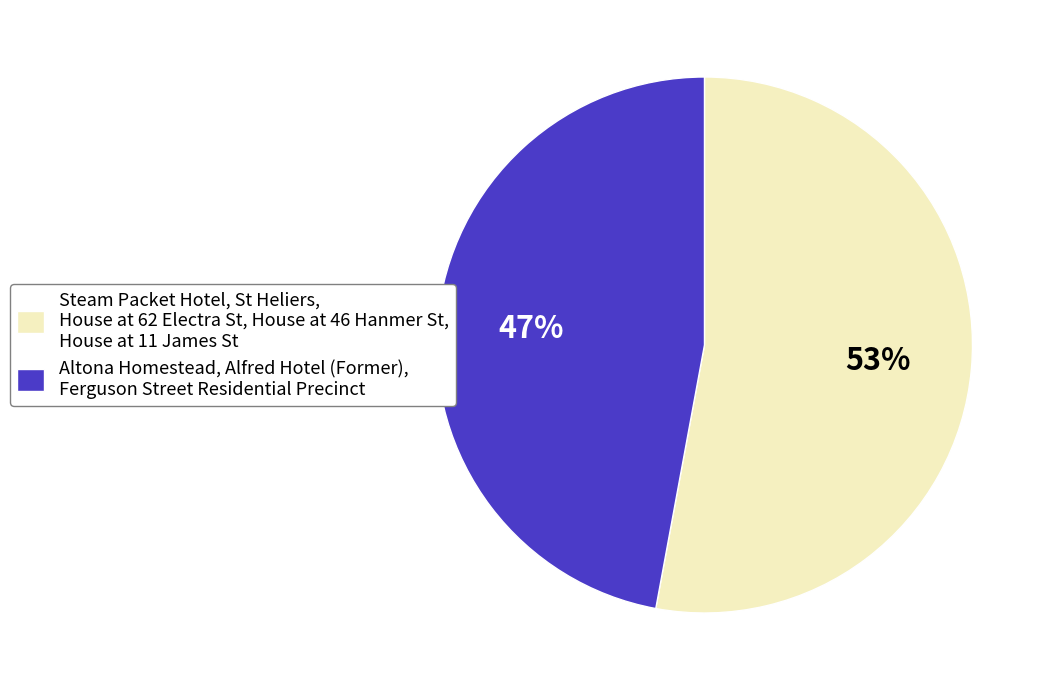

Count the number of slices in the pie.

2